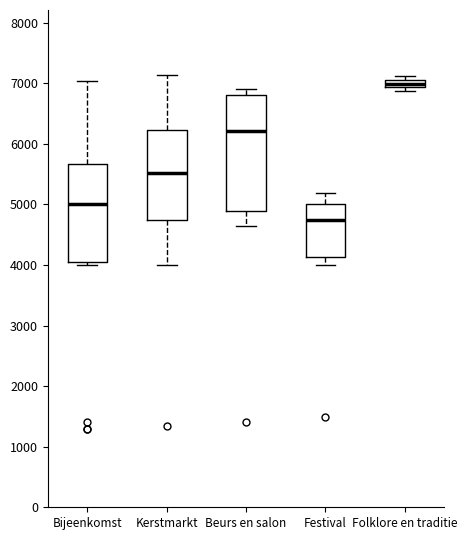

Which box has the highest median line?

Folklore en traditie